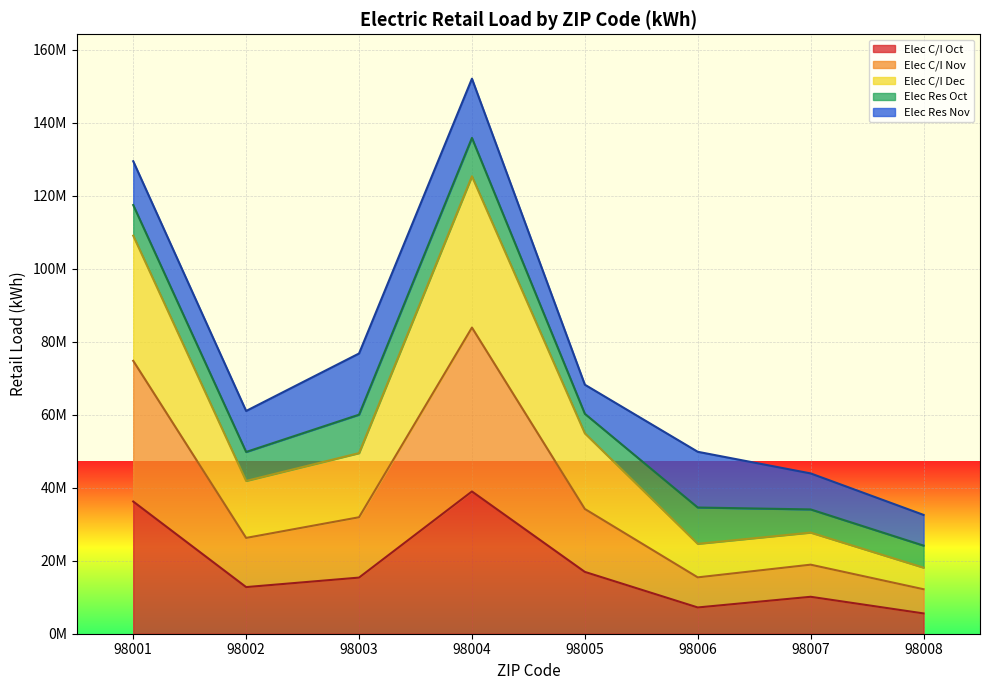

Is the value of Elec C/I Oct at 98004 greater than the value of Elec C/I Nov at 98002?

Yes